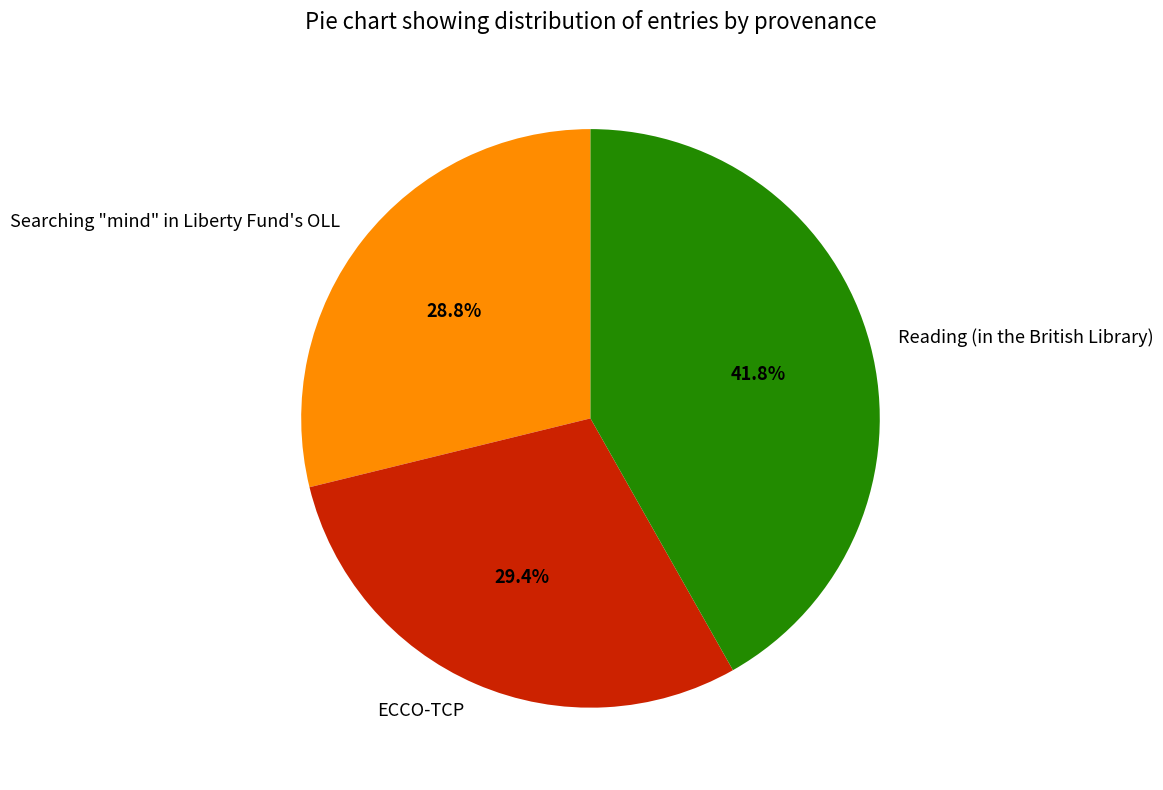

Is there any slice that represents more than half of the pie?

No